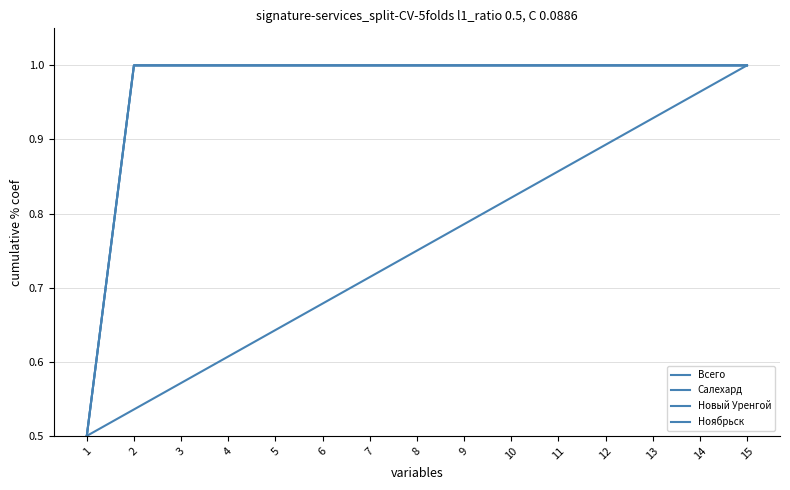

Rank the series at 2 from highest to lowest value.

Всего, Новый Уренгой, Ноябрьск, Салехард